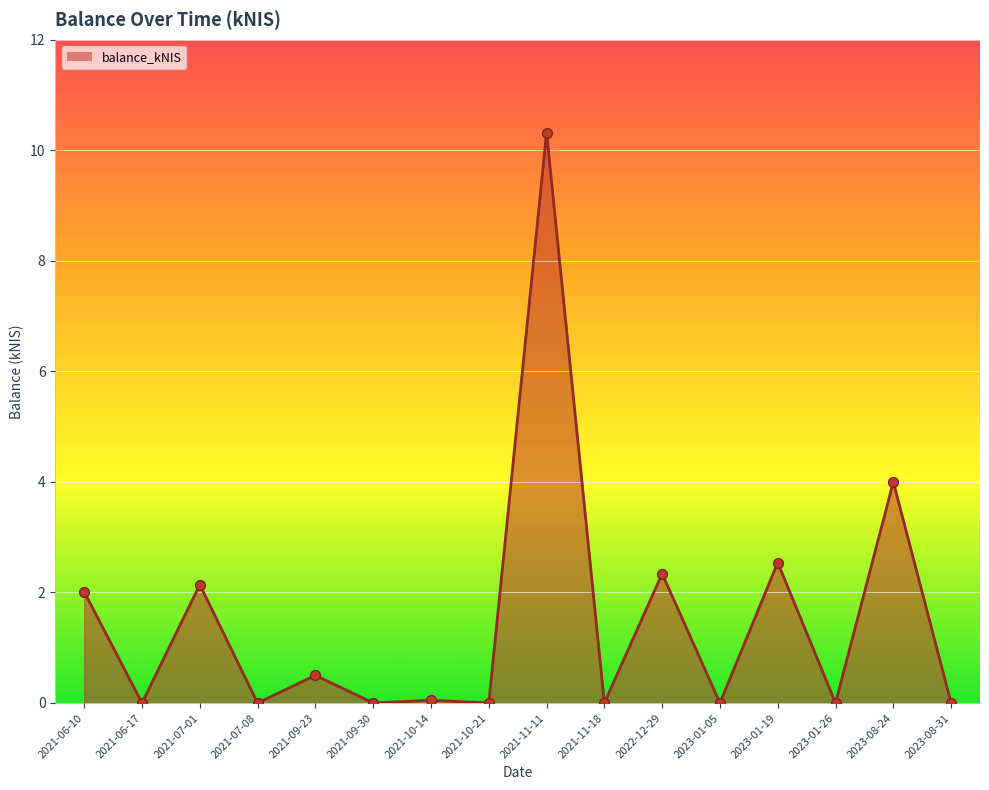

Which has a higher value, 2021-11-11 or 2023-01-26?

2021-11-11